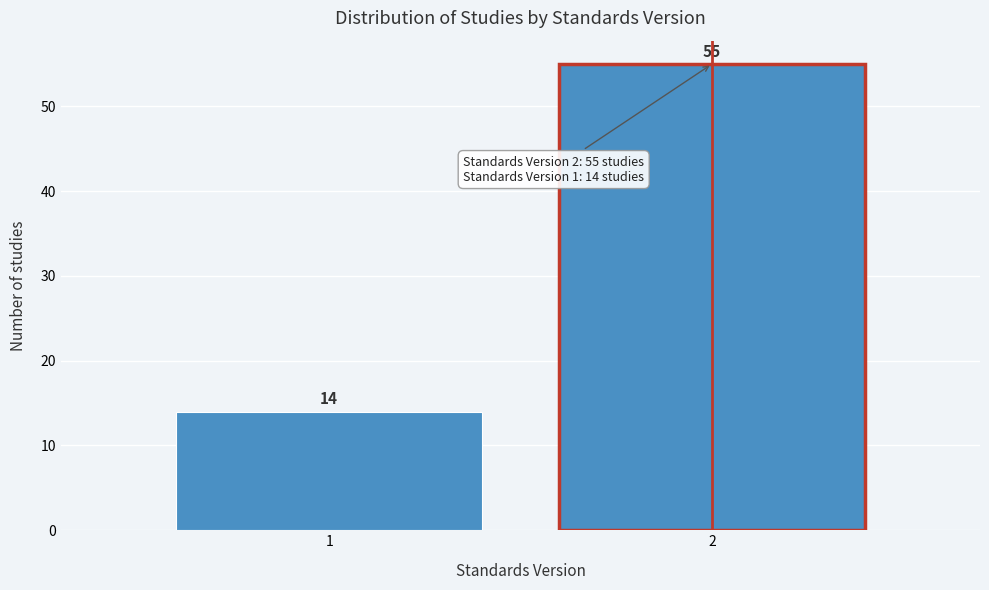

Reading right to left, list all the values displayed in this chart.

2=55	1=14